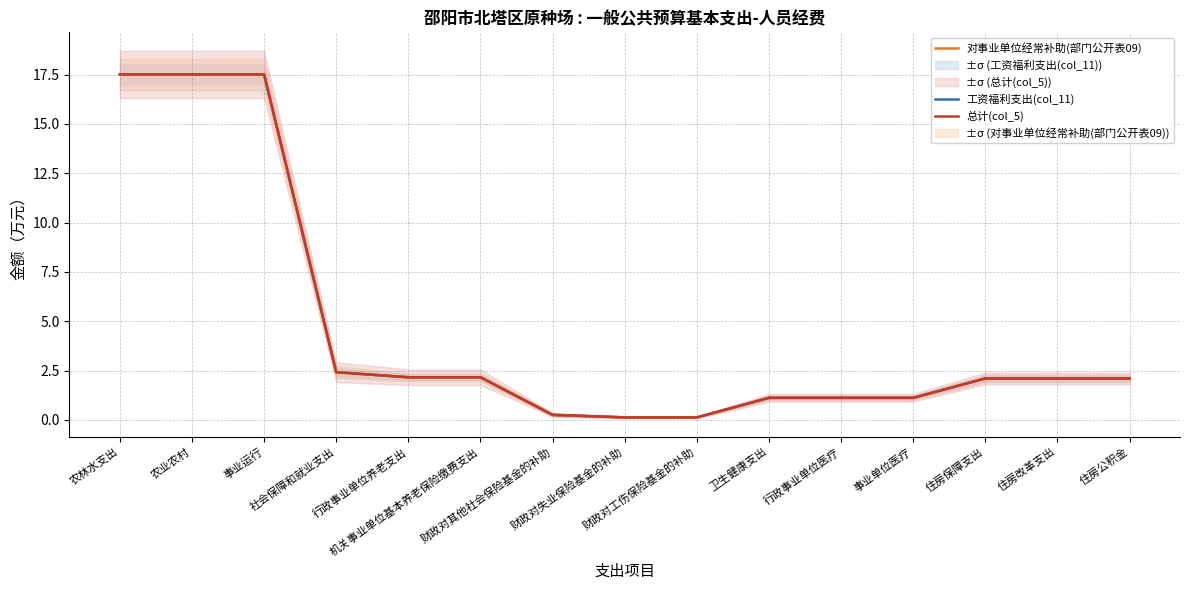

The value of 总计(col_5) at 事业单位医疗 is 0.2. True or false?

False